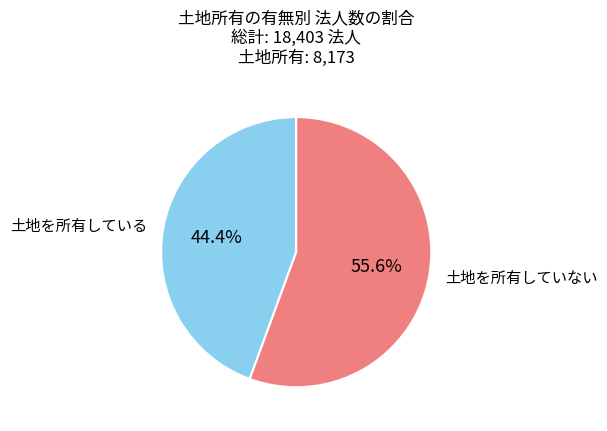

How many slices are in this pie chart?

2